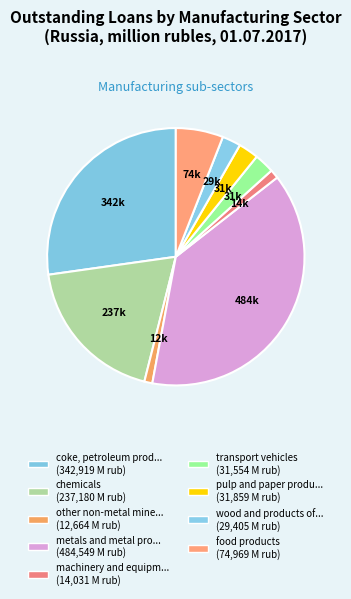

Does any single category account for the majority?

No